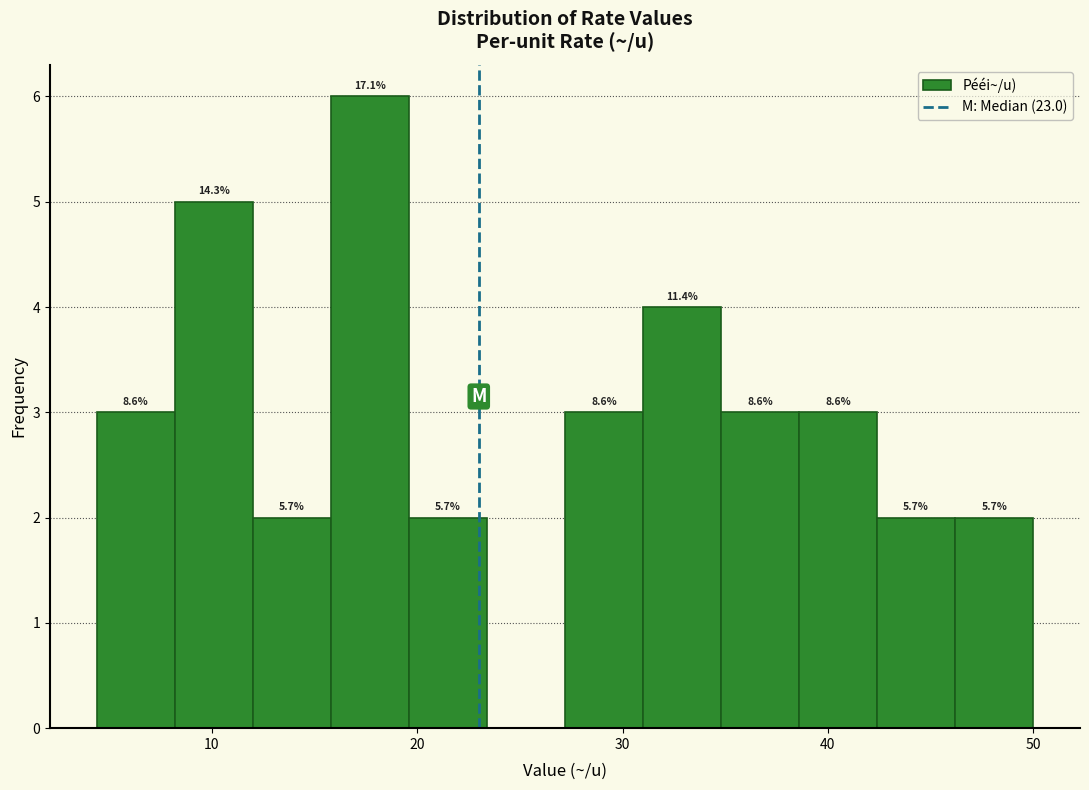

Around what value on the x-axis is the tallest bar? Give the approximate position of its centre, as read against the axis.

18